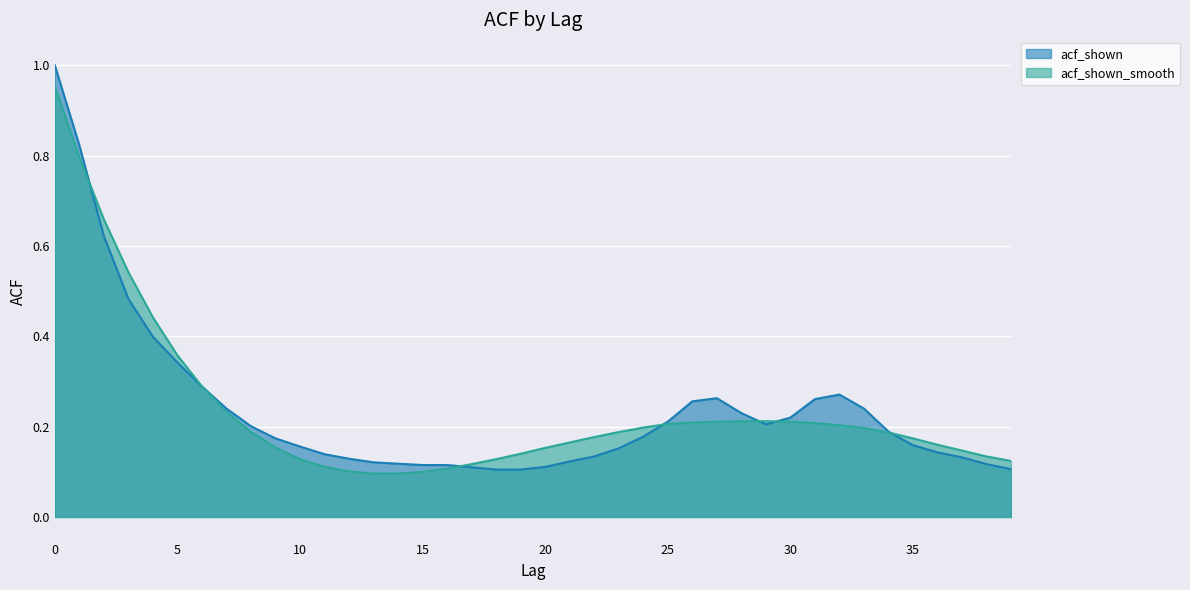

List the series in order of their overall mean, highest first.

acf_shown, acf_shown_smooth